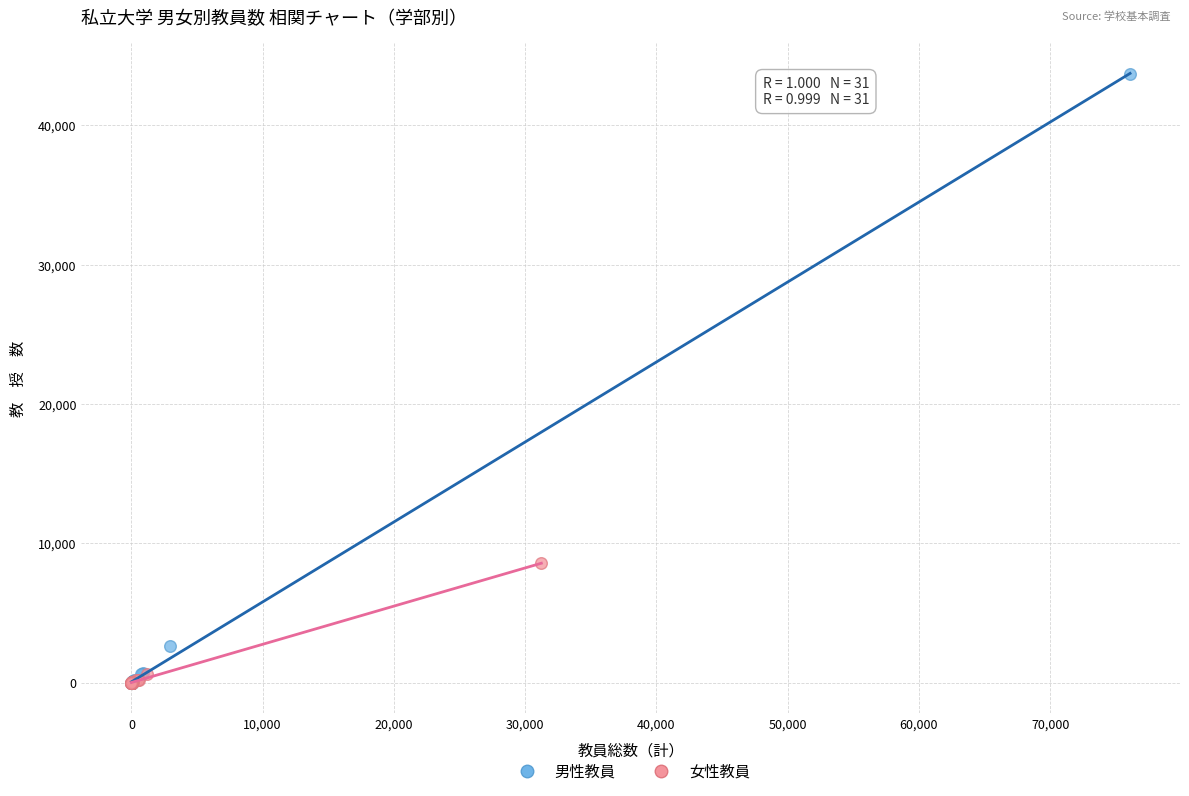

Which series reaches the maximum Y coordinate?

男性教員